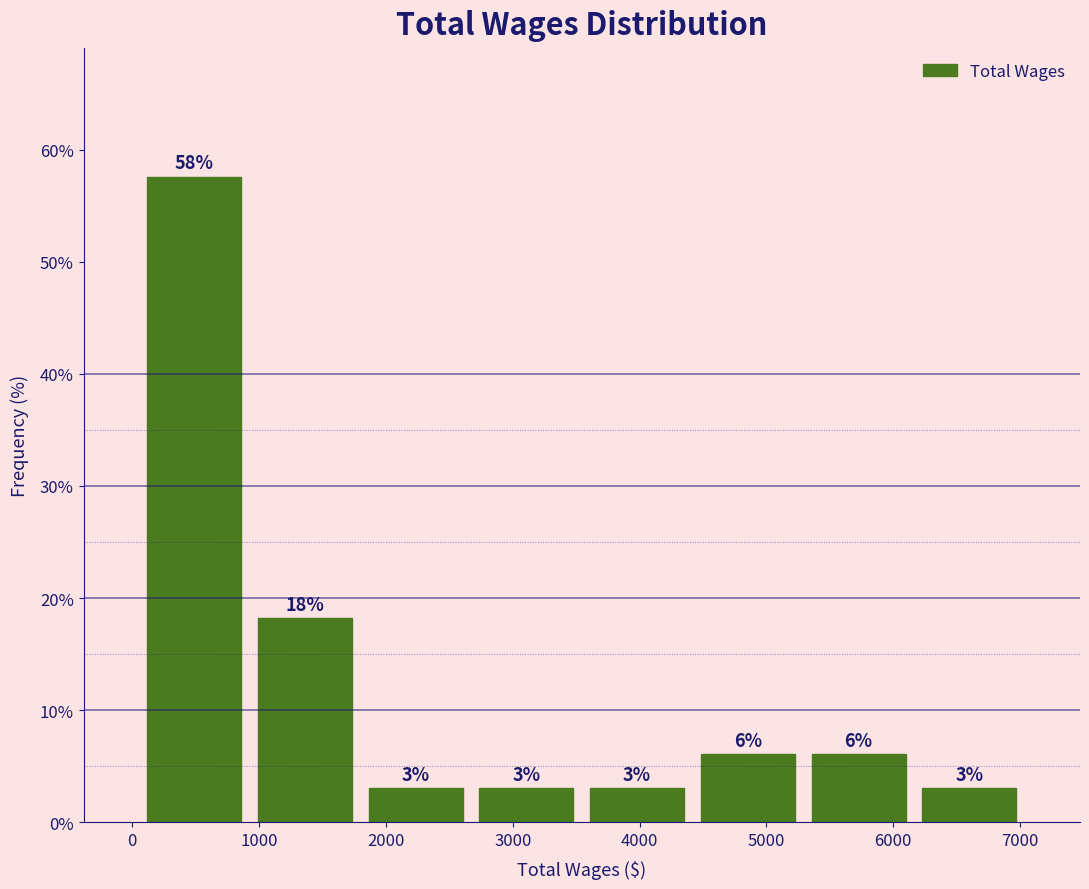

Which range on the x-axis has the tallest bar?

100 to 900